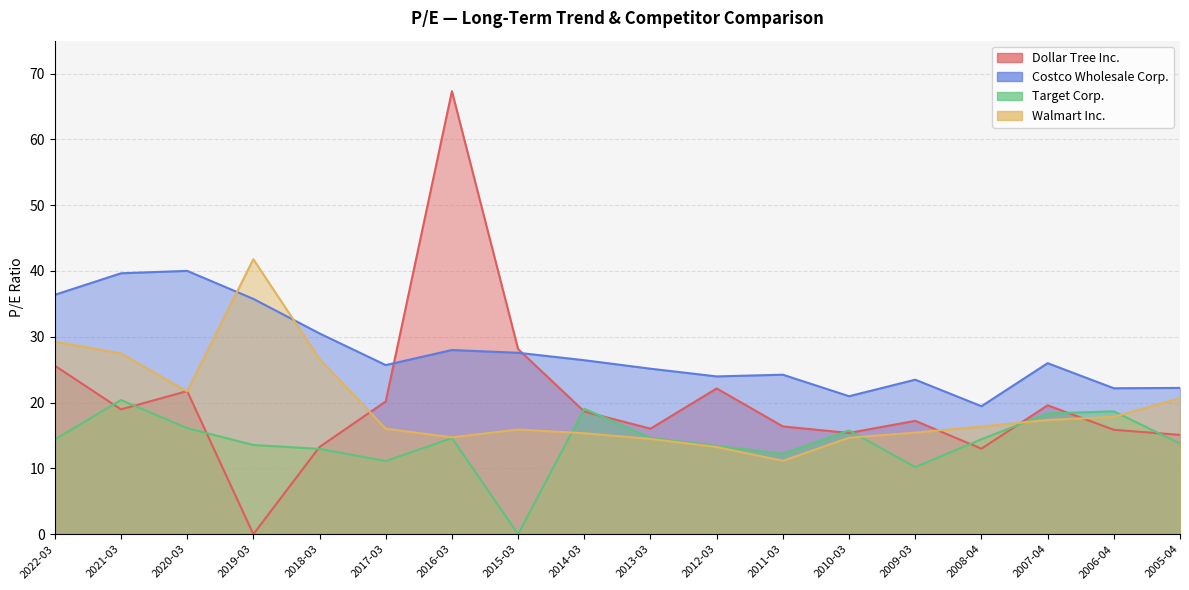

The value of Target Corp. at 2012-03 is 4.0. True or false?

False